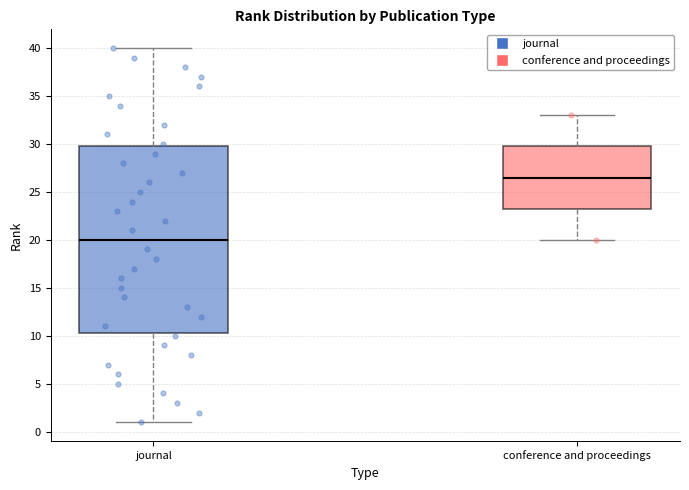

Reading left to right, transcribe this box plot: for each box, give where its median line is, the range the box spans, and where its two whiskers end, as read against the y-axis. The values are not printed on the chart, so give them approximately, as read against the axis.

journal: median 20.0, box 10.5 to 30.0, whiskers 1.0 to 40.0
conference and proceedings: median 26.5, box 23.5 to 30.0, whiskers 20.0 to 33.0